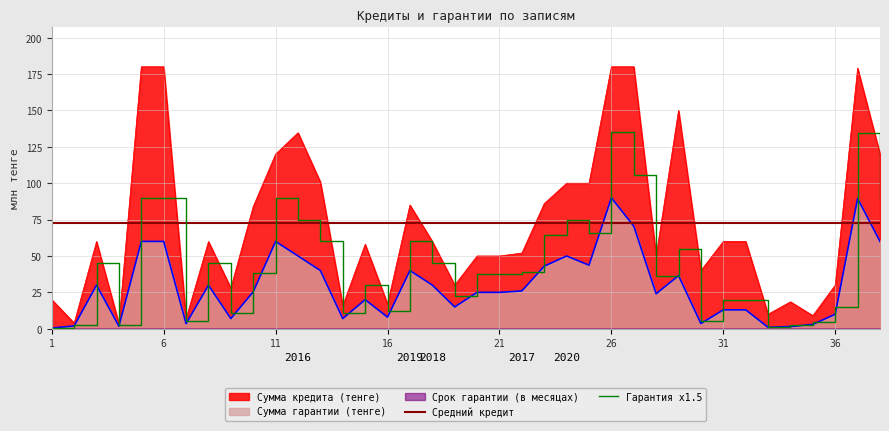

The Сумма кредита (тенге) series shows 180.0 at 26. True or false?

True